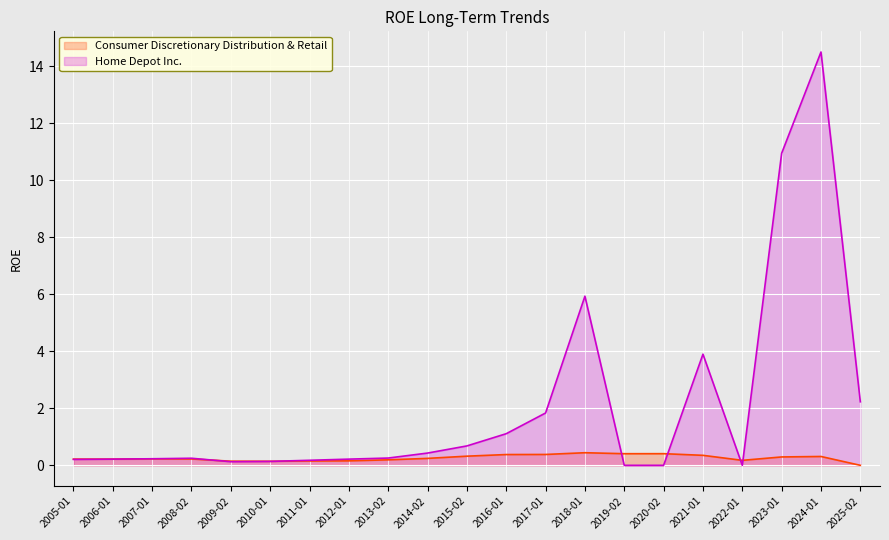

Which category has the highest value across all series?

2024-01